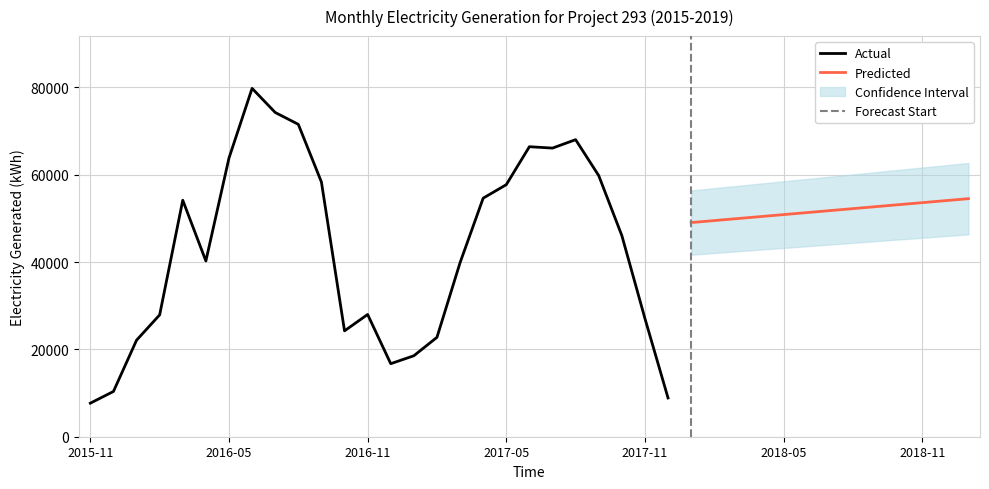

What is the minimum value for Actual?

7685.3